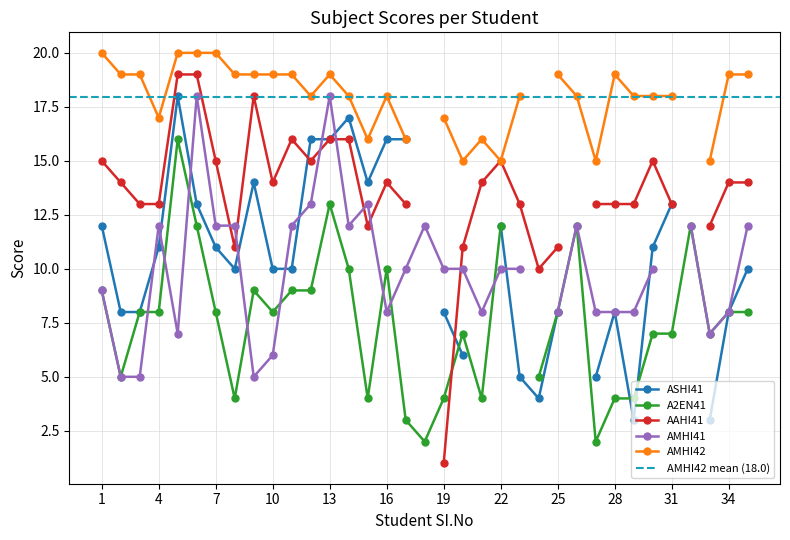

Read the AMHI42 value at 1.

20